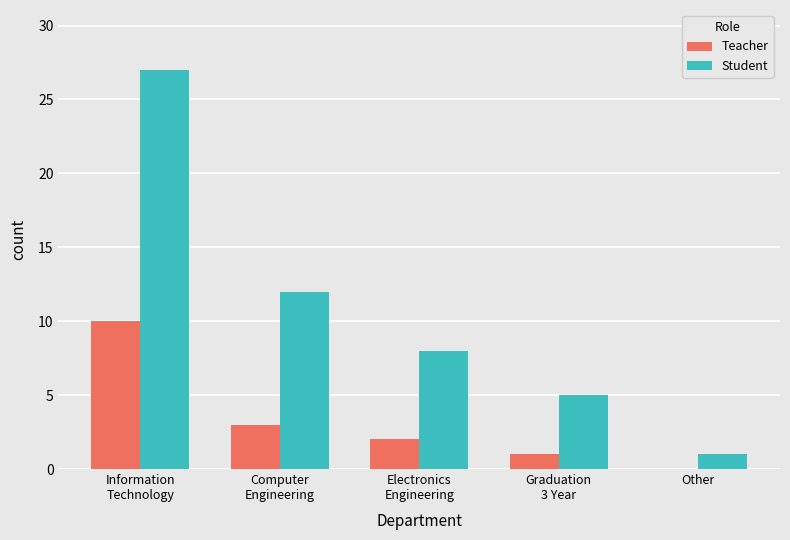

What is the highest value of the Teacher series?

10